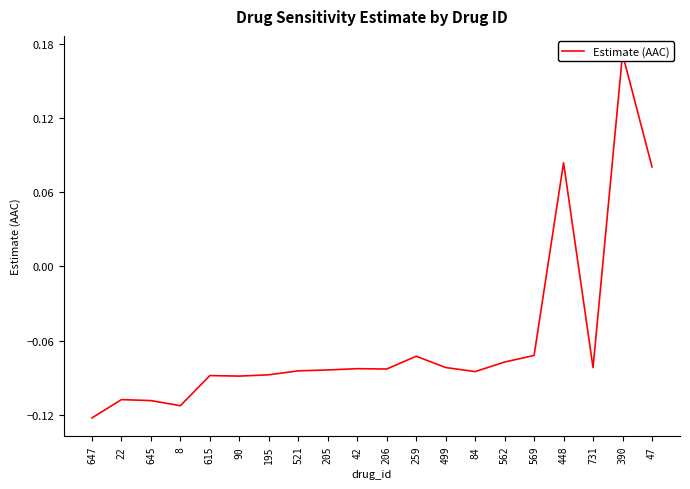

The value at 205 is -0.1. True or false?

True